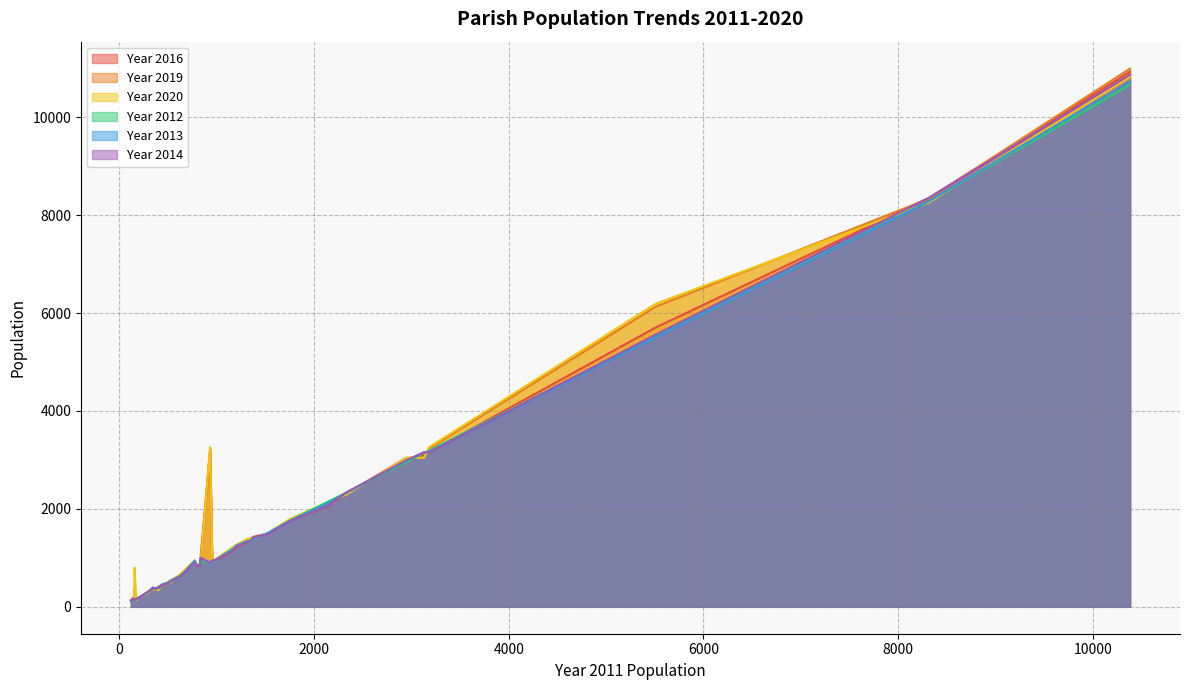

Which series has the largest range (max minus min)?

Year 2019